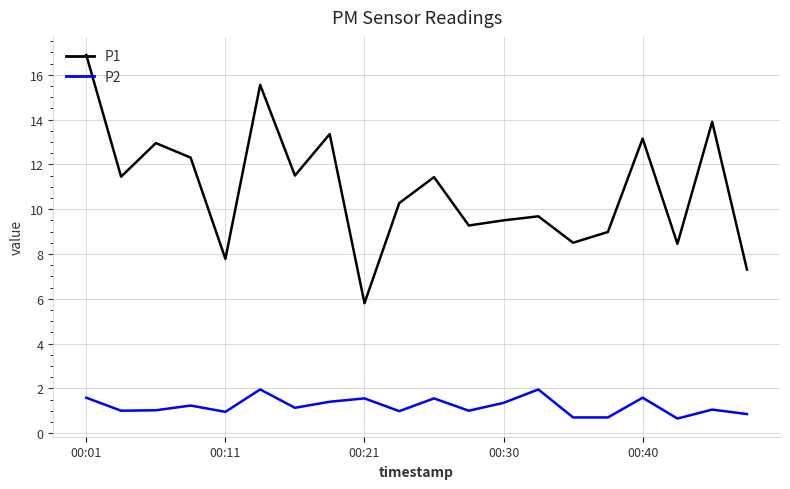

What is the greatest value displayed?

16.9